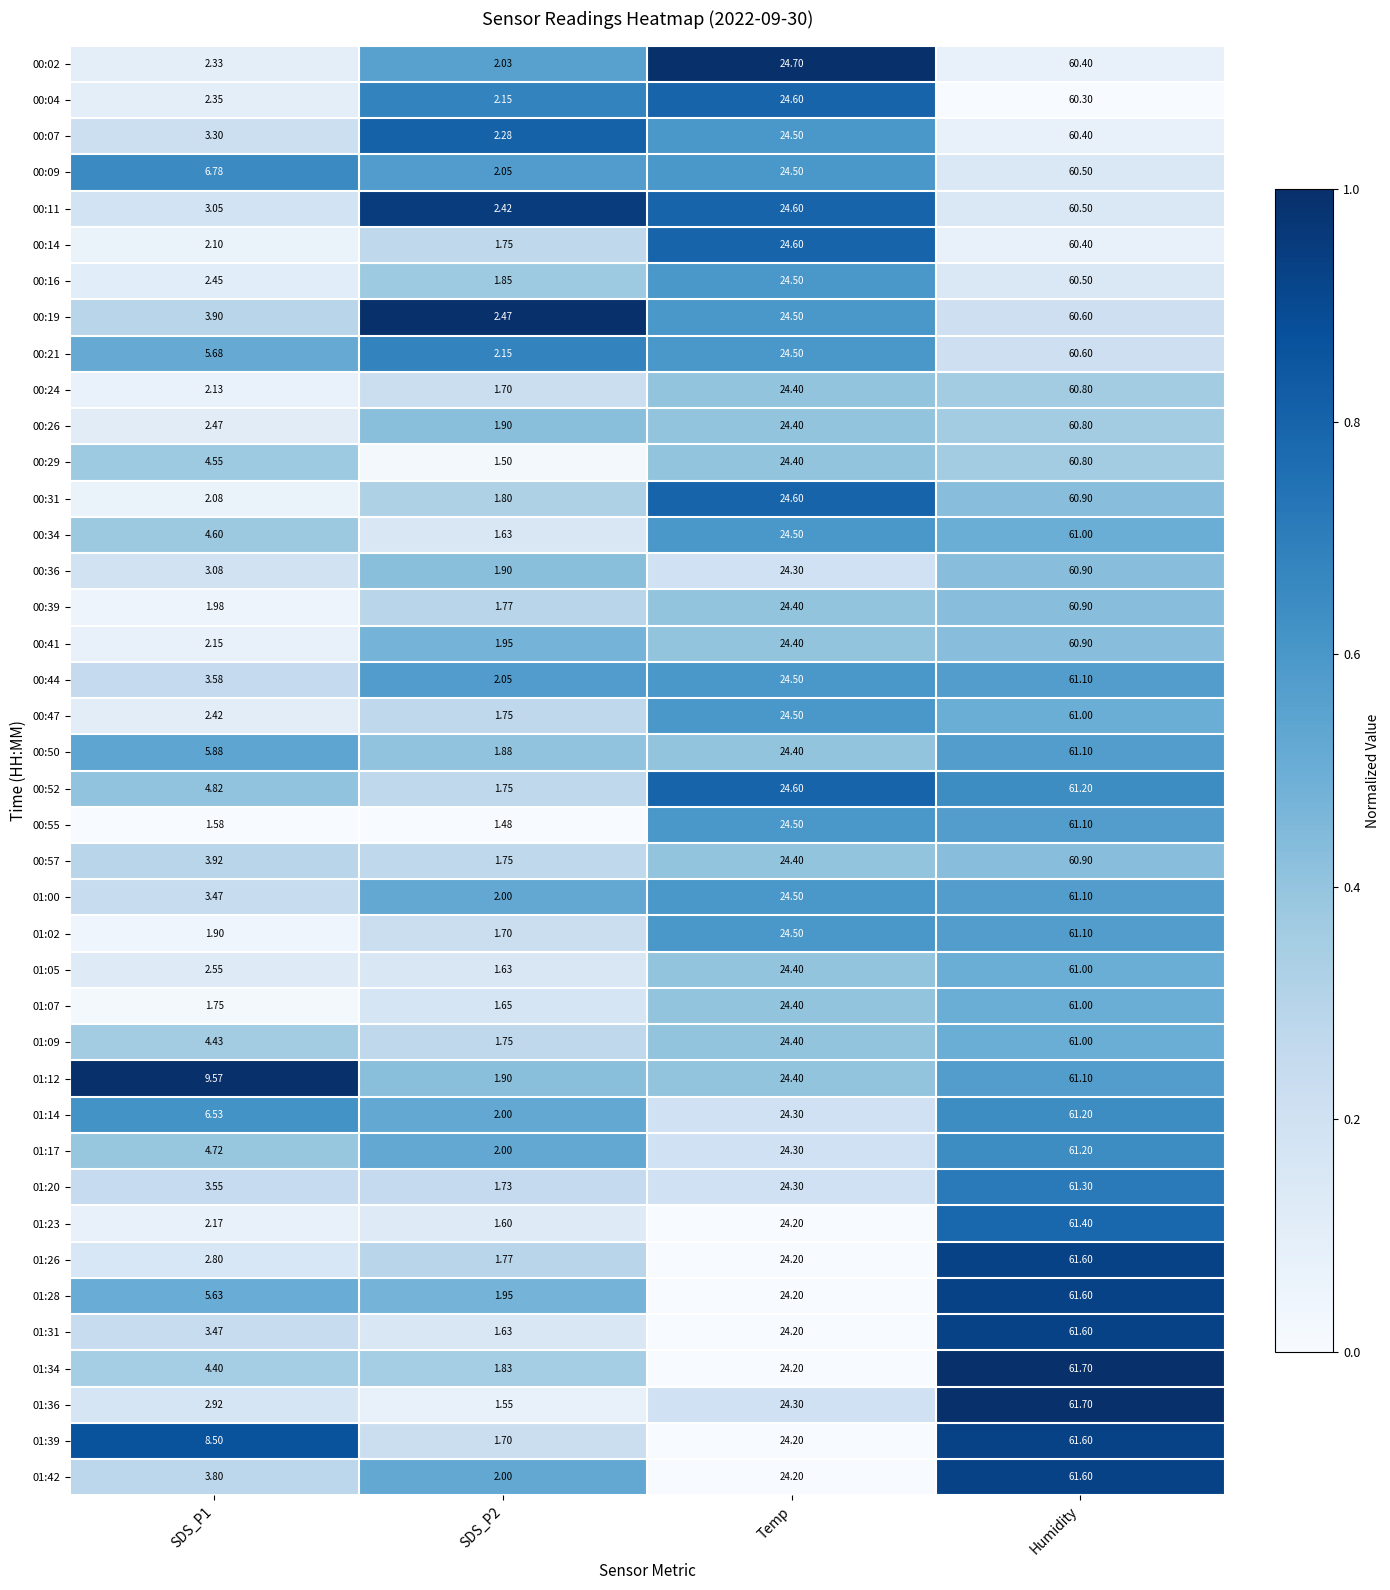

At which label does 01:34 reach its peak?

Humidity